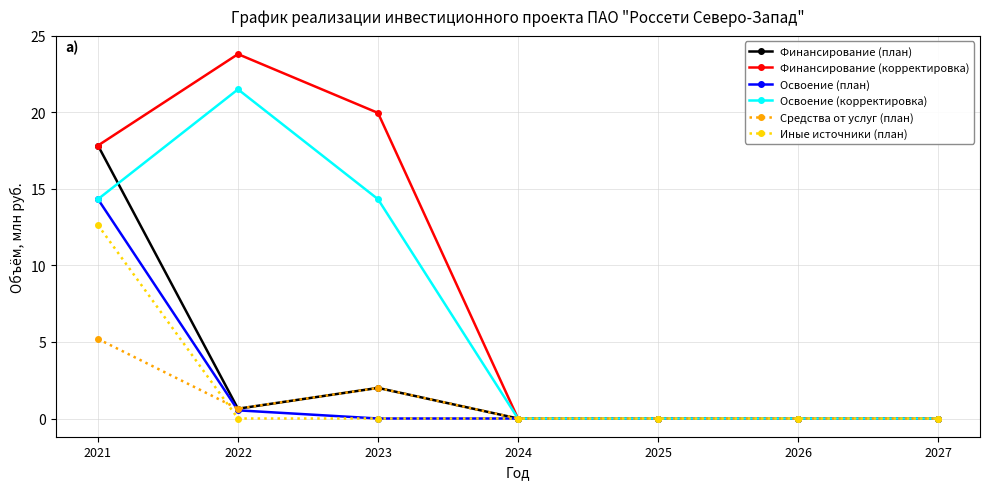

Which series has the largest range (max minus min)?

Финансирование (корректировка)